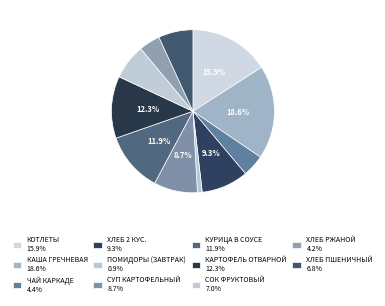

What is the smallest slice in the pie chart?

ПОМИДОРЫ (ЗАВТРАК)